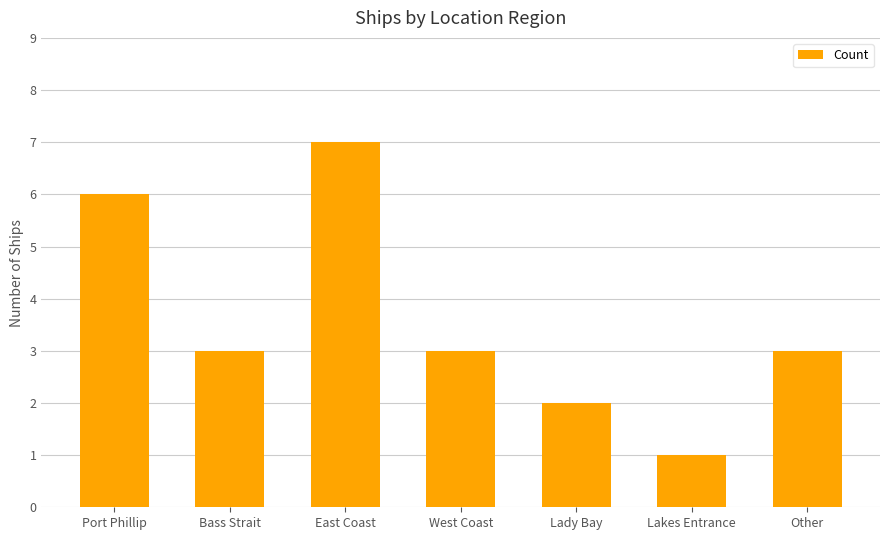

What is the difference between the second highest and minimum values?

5